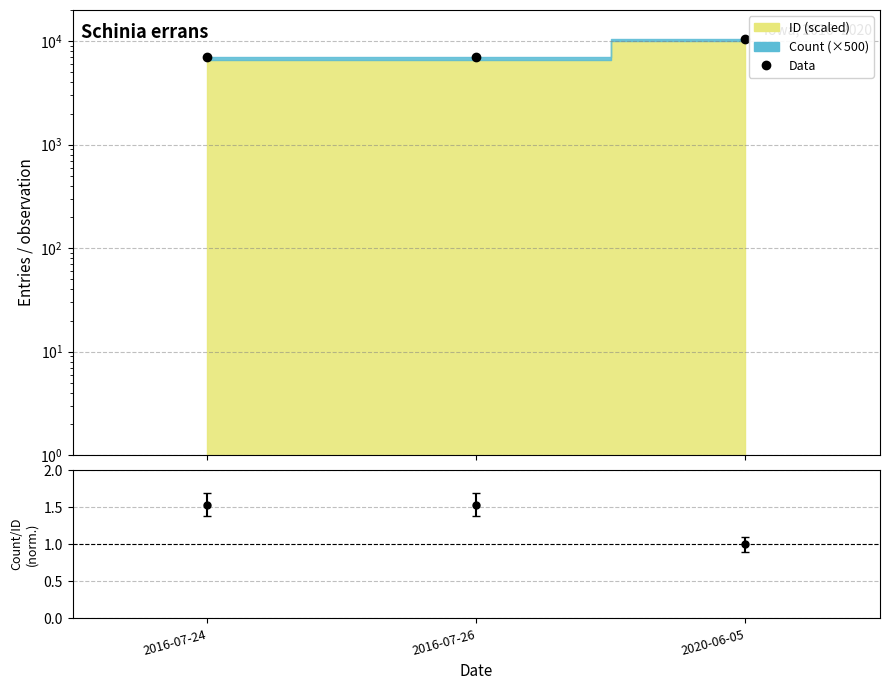

What value does the data have at 2016-07-24?

7019.6